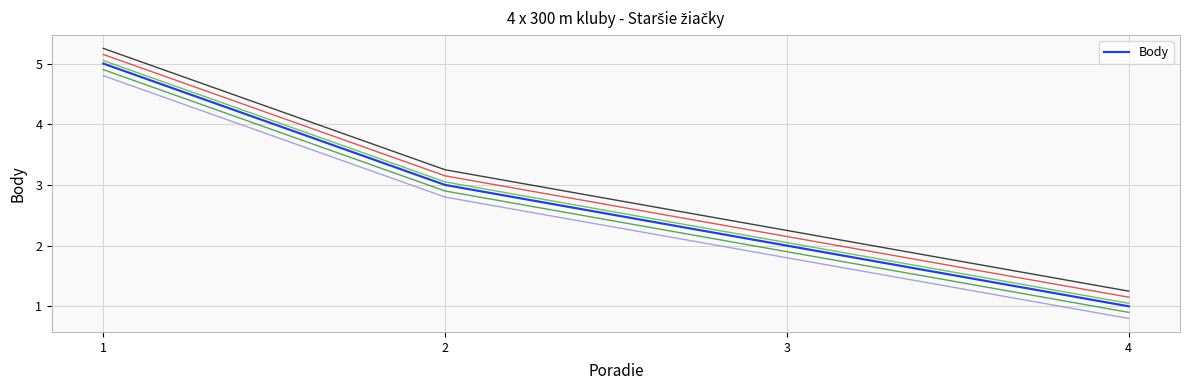

What is the smallest value displayed?

1